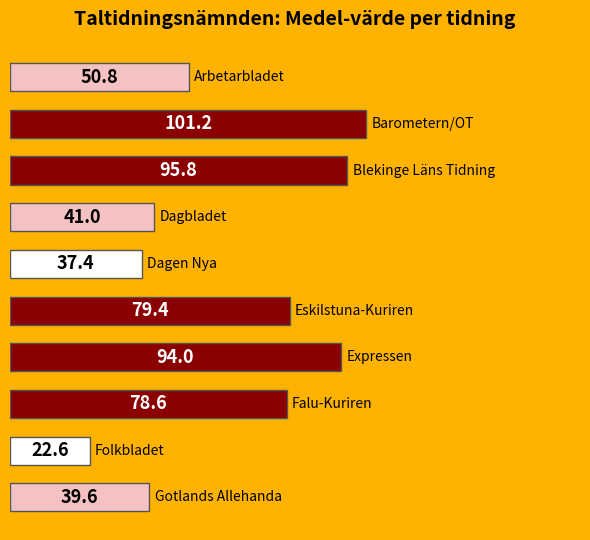

What is the maximum value shown in the chart?

101.2